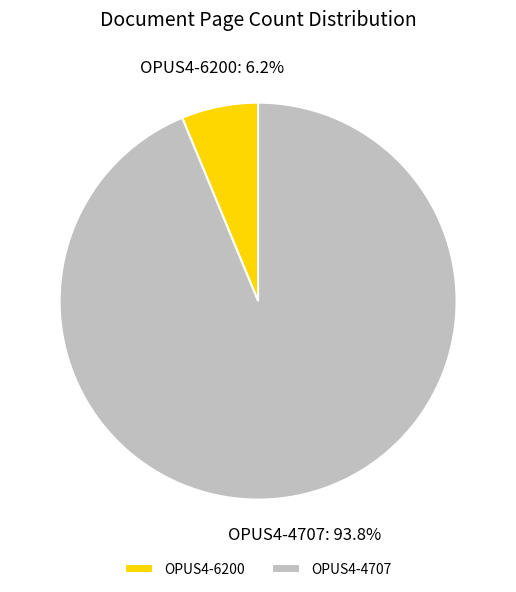

How many slices are in this pie chart?

2